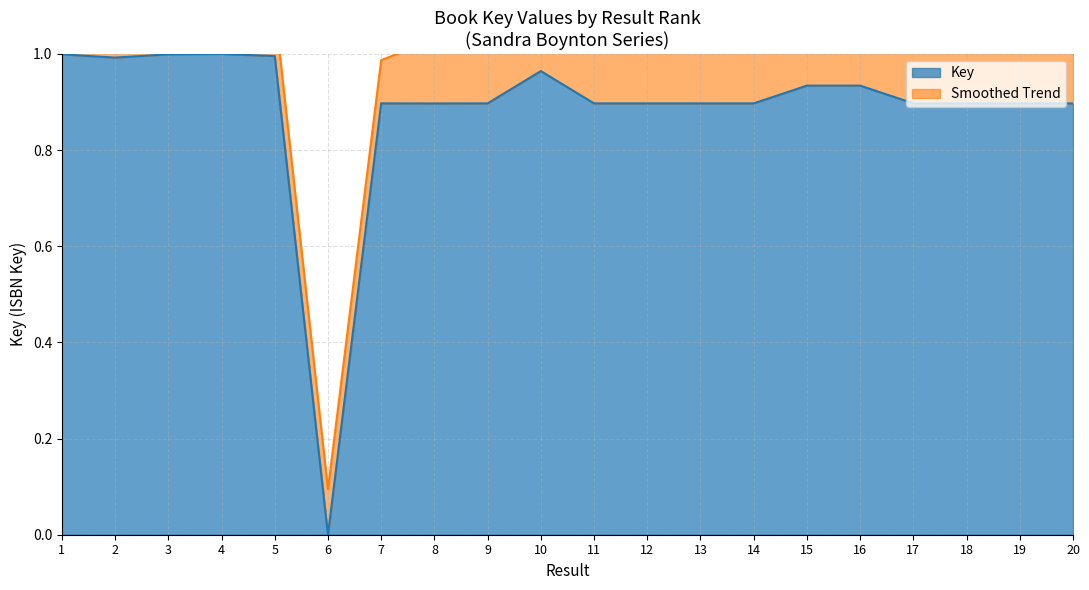

What is the sum of the values at 5 and 9?

1.9